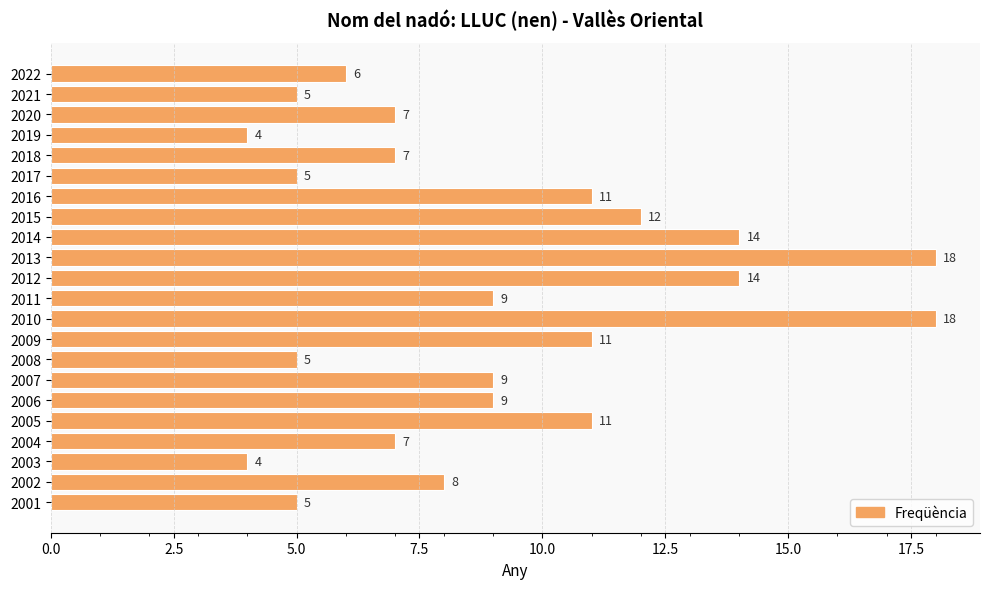

Between 2002 and 2001, which is larger?

2002